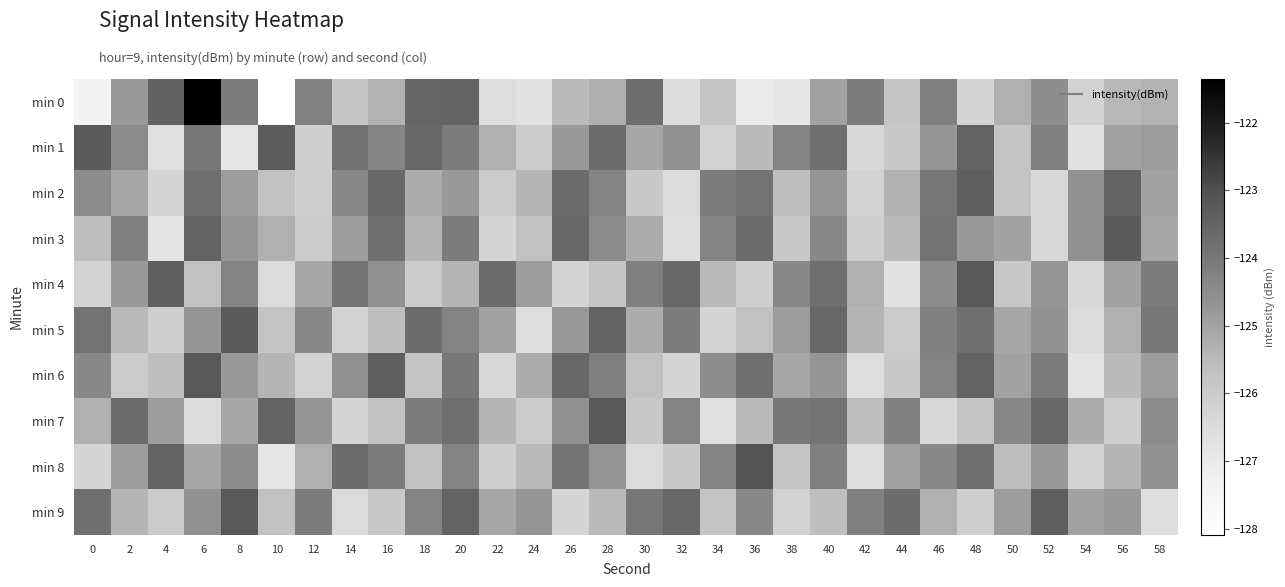

Reading left to right, extract all data points from this chart.

min 0: 0=-127.4	2=-124.8	4=-123.5	6=-121.4	8=-124.1	10=-128.1	12=-124.2	14=-125.8	16=-125.3	18=-123.6	20=-123.5	22=-126.6	24=-126.8	26=-125.5	28=-125.3	30=-123.8	32=-126.5	34=-125.8	36=-127.1	38=-126.9	40=-125.0	42=-124.1	44=-125.8	46=-124.2	48=-126.3	50=-125.3	52=-124.6	54=-126.2	56=-125.5	58=-125.4
min 1: 0=-123.3	2=-124.5	4=-126.6	6=-124.0	8=-126.9	10=-123.3	12=-126.1	14=-123.8	16=-124.3	18=-123.6	20=-124.1	22=-125.3	24=-126.0	26=-124.8	28=-123.7	30=-125.1	32=-124.6	34=-126.2	36=-125.5	38=-124.3	40=-123.8	42=-126.4	44=-125.9	46=-124.7	48=-123.5	50=-125.8	52=-124.2	54=-126.7	56=-125.0	58=-124.9
min 2: 0=-124.5	2=-125.1	4=-126.3	6=-123.8	8=-124.9	10=-125.7	12=-126.1	14=-124.4	16=-123.6	18=-125.2	20=-124.8	22=-126.0	24=-125.4	26=-123.7	28=-124.3	30=-125.9	32=-126.5	34=-124.1	36=-123.9	38=-125.6	40=-124.7	42=-126.2	44=-125.3	46=-124.0	48=-123.4	50=-125.8	52=-126.4	54=-124.6	56=-123.5	58=-125.0
min 3: 0=-125.6	2=-124.2	4=-126.8	6=-123.5	8=-124.7	10=-125.3	12=-126.0	14=-124.9	16=-123.8	18=-125.4	20=-124.1	22=-126.3	24=-125.7	26=-123.6	28=-124.5	30=-125.2	32=-126.6	34=-124.3	36=-123.7	38=-125.9	40=-124.4	42=-126.1	44=-125.5	46=-123.9	48=-124.8	50=-125.0	52=-126.4	54=-124.6	56=-123.3	58=-125.1
min 4: 0=-126.2	2=-124.8	4=-123.4	6=-125.7	8=-124.3	10=-126.5	12=-125.1	14=-123.9	16=-124.6	18=-126.0	20=-125.4	22=-123.7	24=-124.9	26=-126.3	28=-125.8	30=-124.2	32=-123.6	34=-125.5	36=-126.1	38=-124.4	40=-123.8	42=-125.3	44=-126.7	46=-124.5	48=-123.2	50=-125.9	52=-124.7	54=-126.4	56=-125.0	58=-124.1
min 5: 0=-123.9	2=-125.5	4=-126.1	6=-124.7	8=-123.3	10=-125.8	12=-124.4	14=-126.2	16=-125.6	18=-123.7	20=-124.3	22=-125.0	24=-126.6	26=-124.8	28=-123.5	30=-125.2	32=-124.1	34=-126.3	36=-125.7	38=-124.9	40=-123.6	42=-125.4	44=-126.0	46=-124.2	48=-123.8	50=-125.1	52=-124.6	54=-126.5	56=-125.3	58=-124.0
min 6: 0=-124.4	2=-126.0	4=-125.6	6=-123.2	8=-124.8	10=-125.4	12=-126.2	14=-124.6	16=-123.4	18=-125.8	20=-124.0	22=-126.4	24=-125.2	26=-123.6	28=-124.2	30=-125.7	32=-126.3	34=-124.5	36=-123.8	38=-125.1	40=-124.7	42=-126.6	44=-125.9	46=-124.3	48=-123.5	50=-125.0	52=-124.1	54=-126.8	56=-125.5	58=-124.9
min 7: 0=-125.3	2=-123.7	4=-124.9	6=-126.5	8=-125.1	10=-123.5	12=-124.7	14=-126.3	16=-125.7	18=-124.1	20=-123.8	22=-125.4	24=-126.0	26=-124.6	28=-123.2	30=-125.9	32=-124.3	34=-126.7	36=-125.5	38=-124.0	40=-123.9	42=-125.6	44=-124.2	46=-126.4	48=-125.8	50=-124.4	52=-123.6	54=-125.2	56=-126.1	58=-124.5
min 8: 0=-126.3	2=-124.9	4=-123.5	6=-125.1	8=-124.5	10=-126.9	12=-125.3	14=-123.7	16=-124.1	18=-125.7	20=-124.3	22=-126.1	24=-125.5	26=-123.9	28=-124.7	30=-126.5	32=-125.9	34=-124.3	36=-123.1	38=-125.8	40=-124.2	42=-126.6	44=-125.0	46=-124.4	48=-123.8	50=-125.6	52=-124.8	54=-126.2	56=-125.4	58=-124.6
min 9: 0=-123.8	2=-125.4	4=-126.0	6=-124.6	8=-123.2	10=-125.7	12=-124.1	14=-126.5	16=-125.9	18=-124.3	20=-123.5	22=-125.1	24=-124.7	26=-126.3	28=-125.5	30=-124.0	32=-123.6	34=-125.8	36=-124.4	38=-126.2	40=-125.6	42=-124.2	44=-123.7	46=-125.3	48=-126.1	50=-124.9	52=-123.4	54=-125.0	56=-124.8	58=-126.6